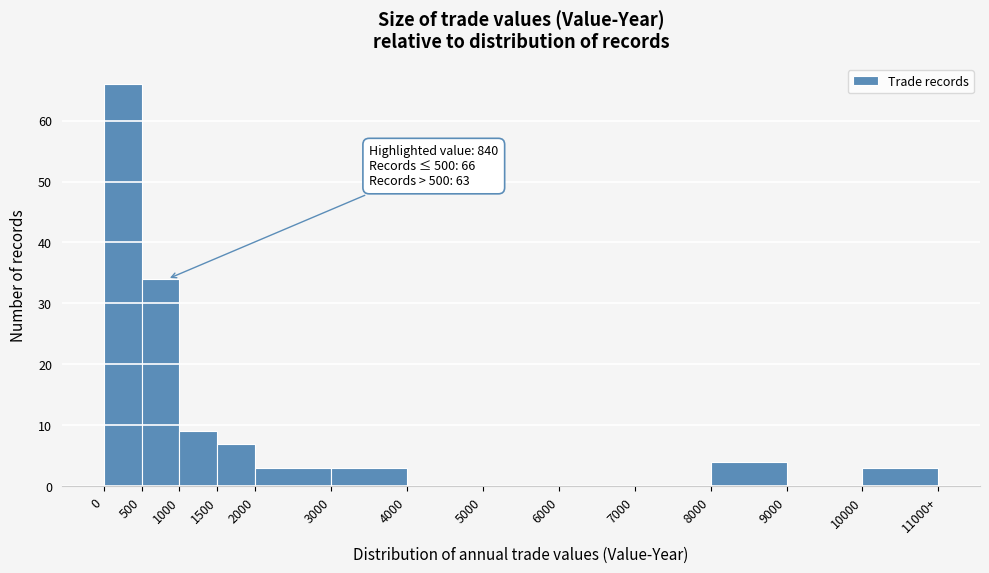

Reading left to right, transcribe all the data shown in this chart.

0=66	500=34	1000=9	1500=7	2000=3	3000=3	4000=0	5000=0	6000=0	7000=0	8000=4	9000=0	10000=3